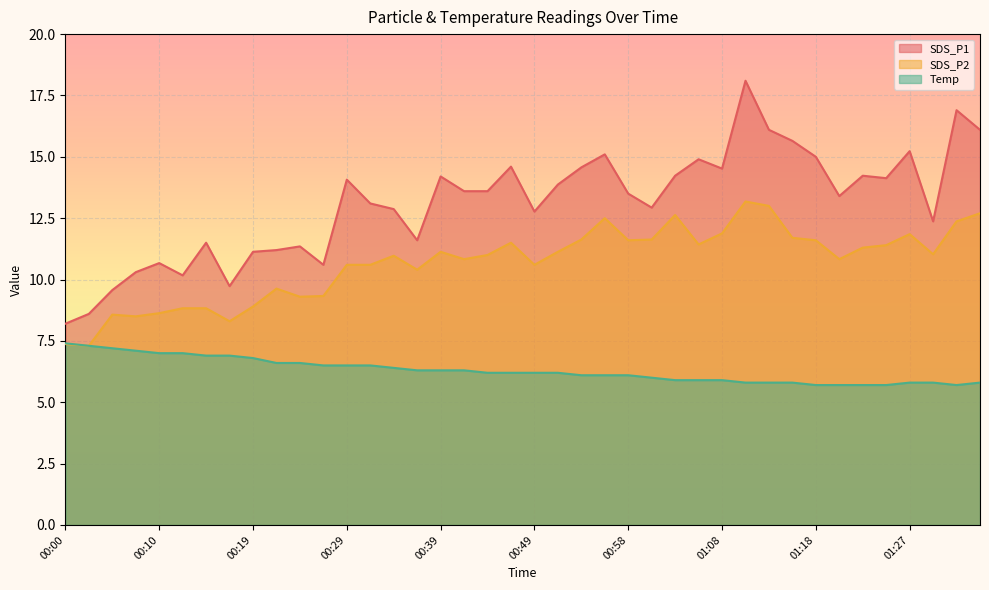

Rank the series by their average value, from lowest to highest.

Temp, SDS_P2, SDS_P1